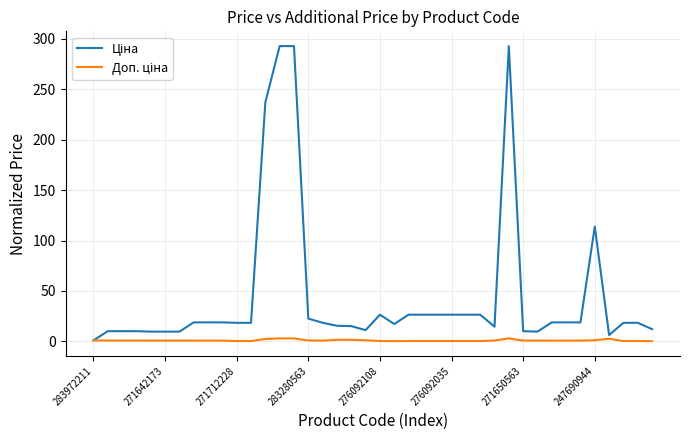

What is the maximum value shown in the chart?

292.8